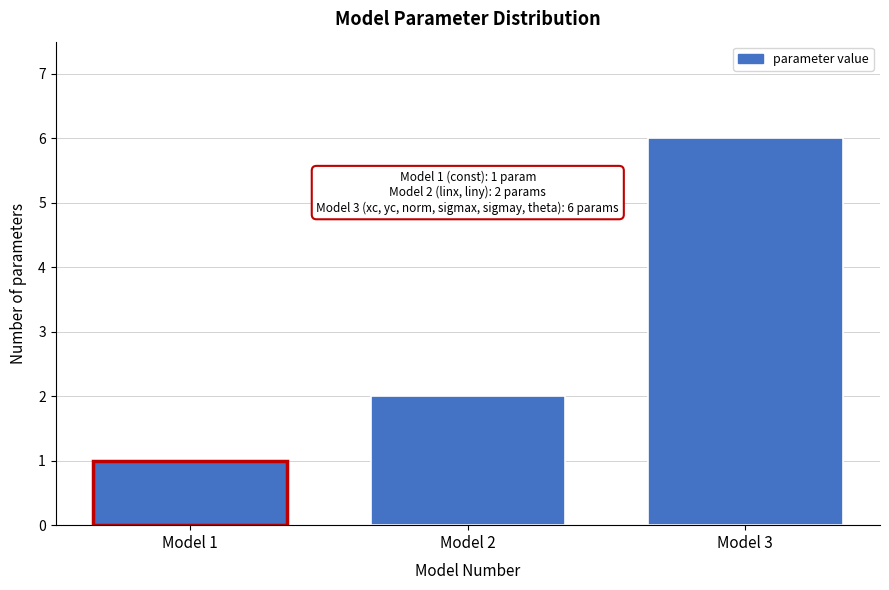

Reading left to right, extract all data points from this chart.

1	2	6